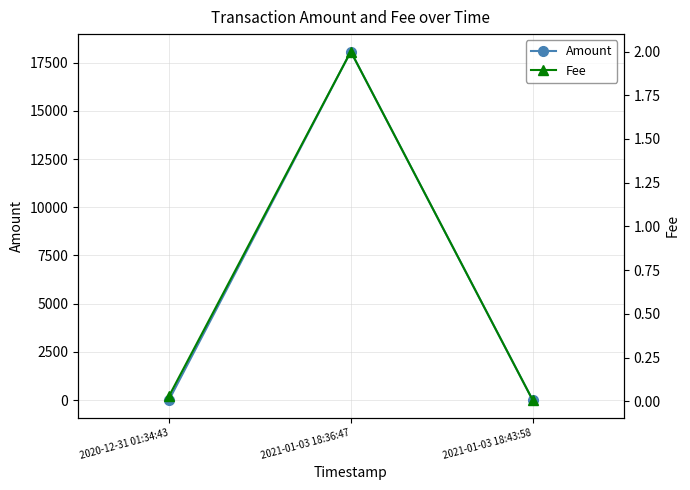

What is the label of the 3rd point from the right?

2020-12-31 01:34:43